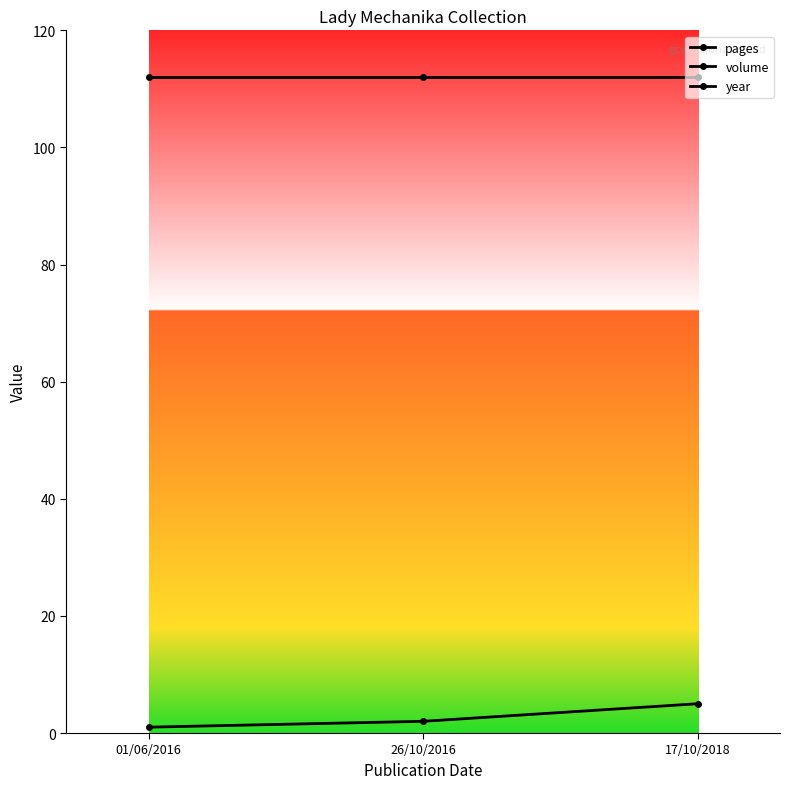

What is the minimum value for volume?

1